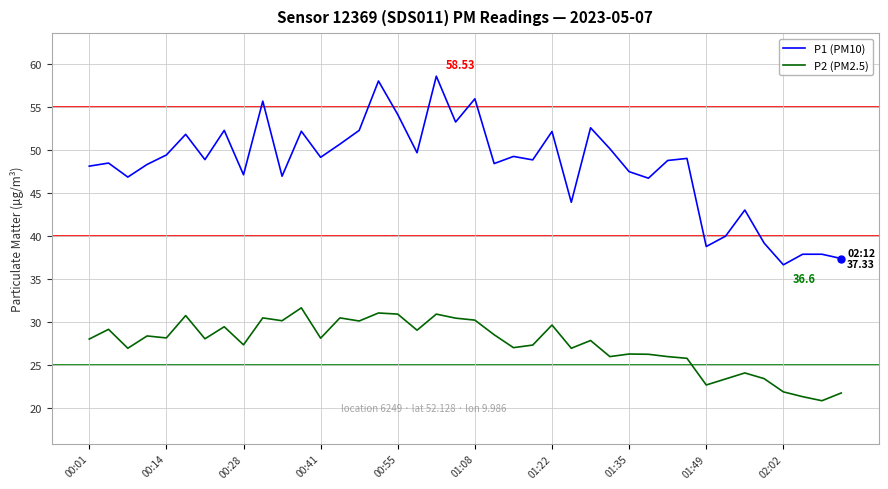

List the series in order of their peak value, highest first.

P1 (PM10), P2 (PM2.5)